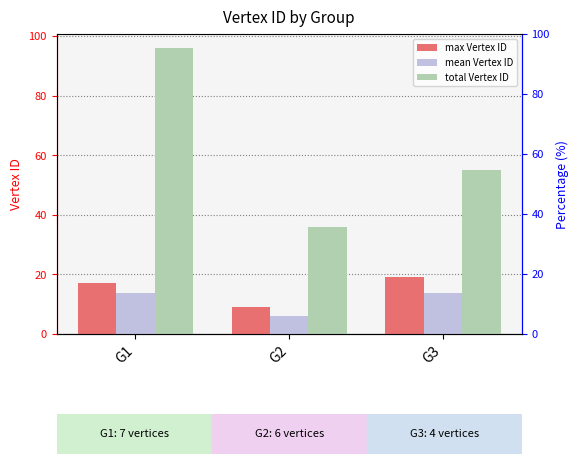

Is the value of mean Vertex ID at G3 greater than the value of max Vertex ID at G3?

No